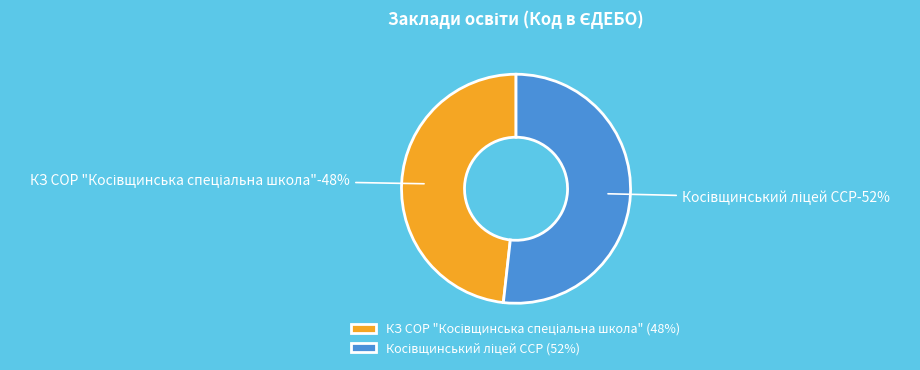

True or false: Косівщинський ліцей ССР accounts for 52% of the total.

True